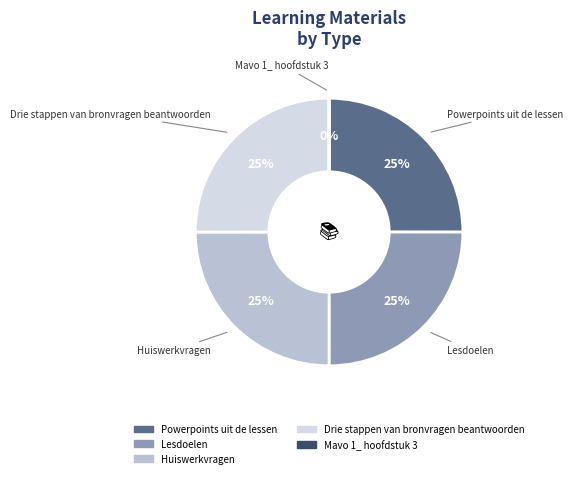

Approximately how many times larger is the value at Lesdoelen compared to Powerpoints uit de lessen?

1.0